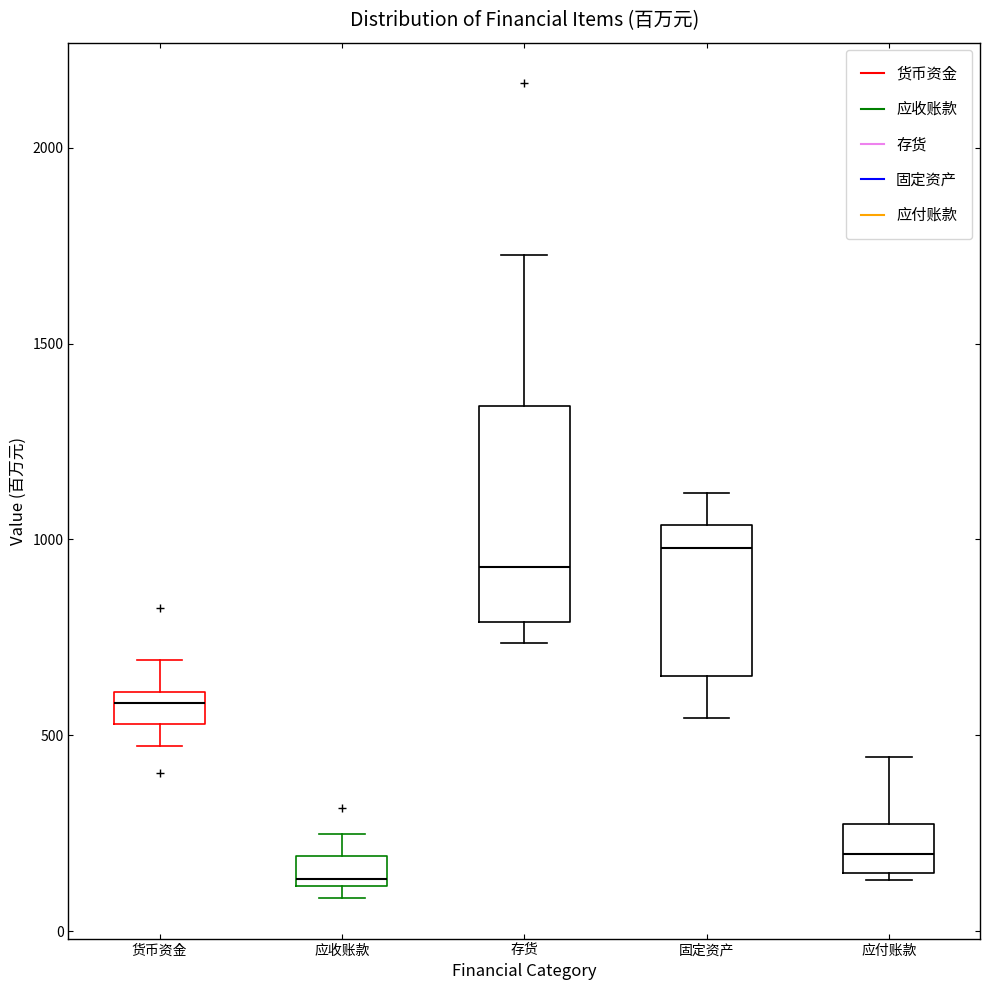

Which box has the highest median line?

固定资产